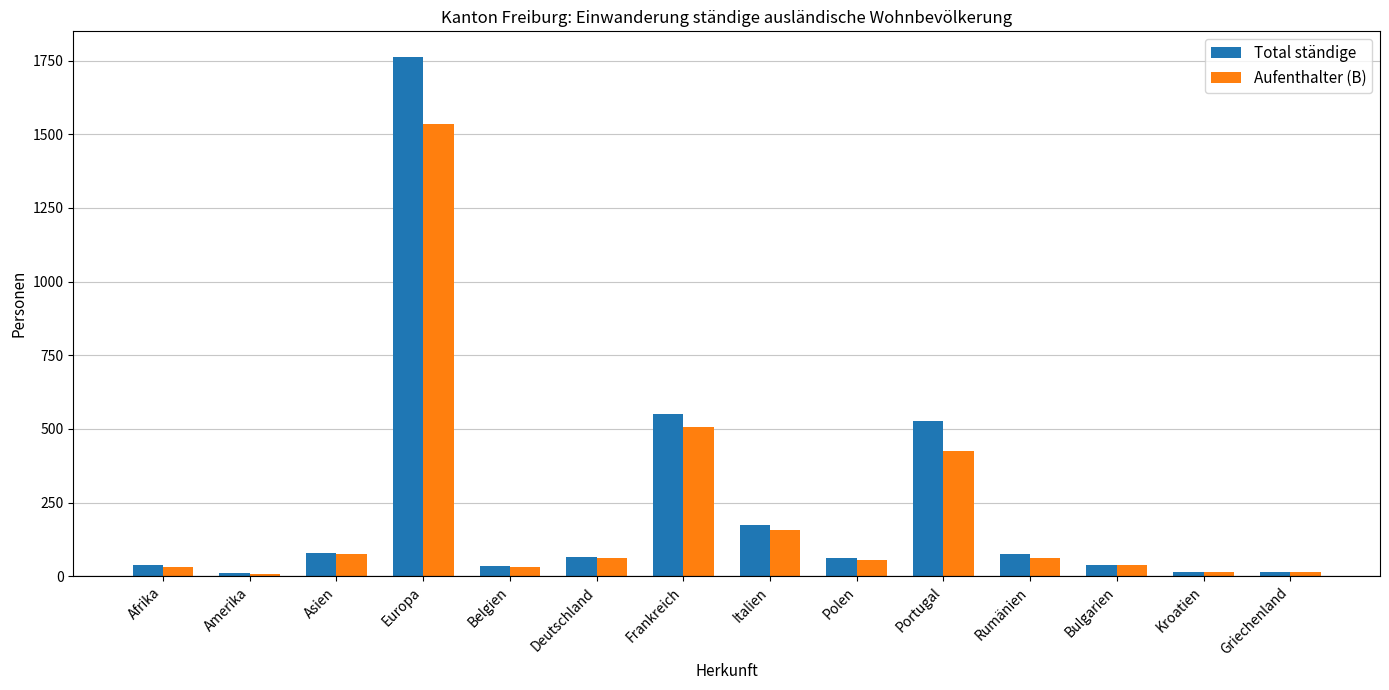

Does the chart contain any negative values?

No